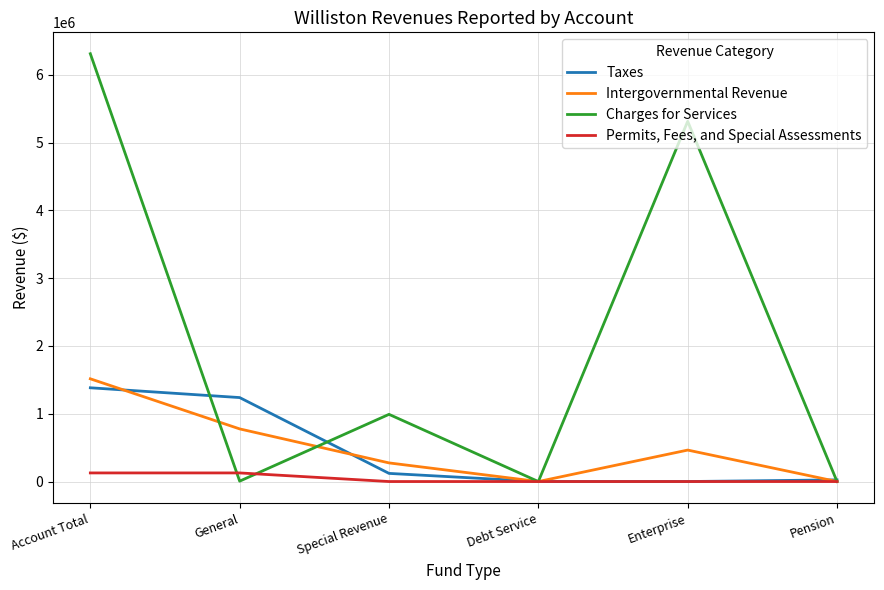

The value of Charges for Services at Special Revenue is 990995. True or false?

True